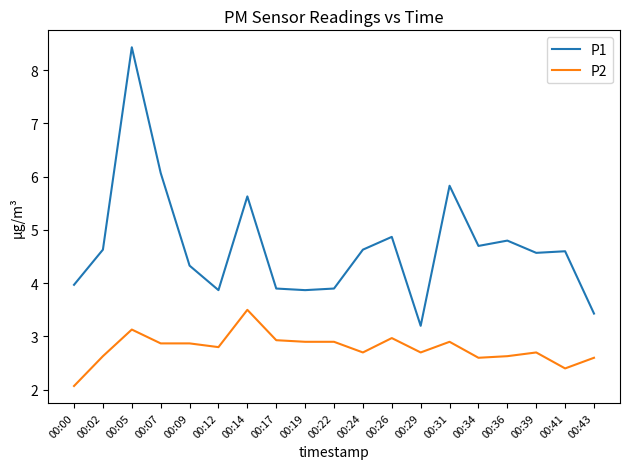

What is the difference between the maximum and second lowest values in the P1 series?

5.0